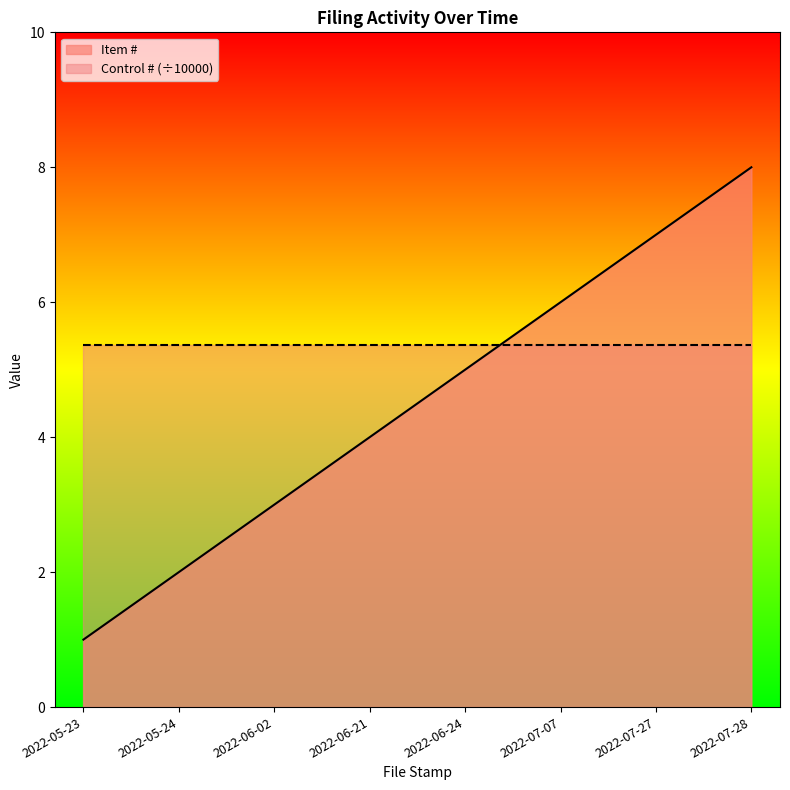

At which label does the data first exceed 5?

2022-07-07